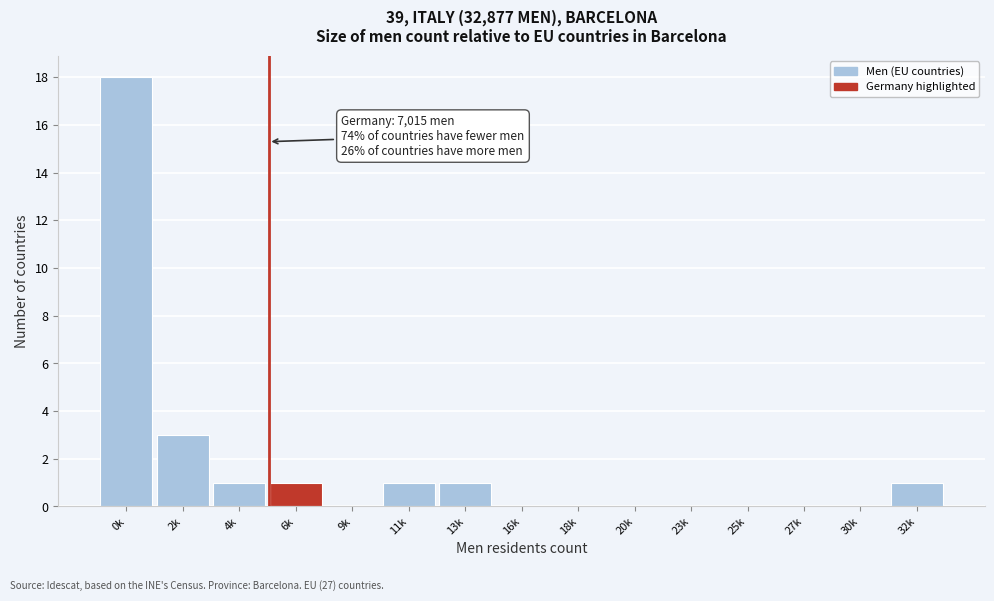

Reading left to right, transcribe all the data shown in this chart.

0k=18	2k=3	4k=1	6k=1	9k=0	11k=1	13k=1	16k=0	18k=0	20k=0	23k=0	25k=0	27k=0	30k=0	32k=1